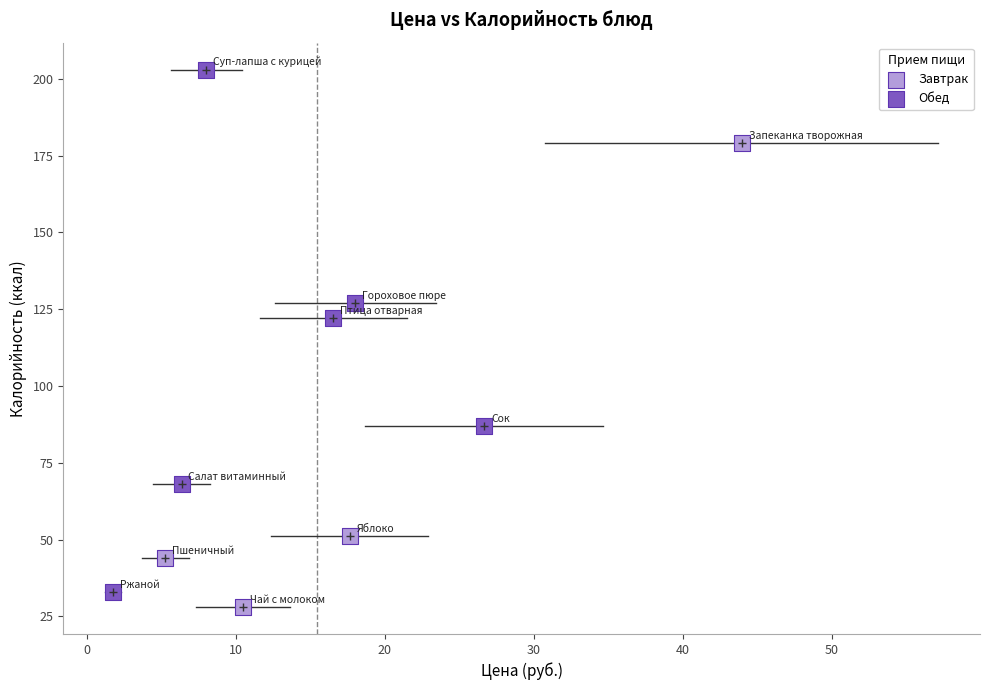

Which series reaches the maximum Y coordinate?

Обед